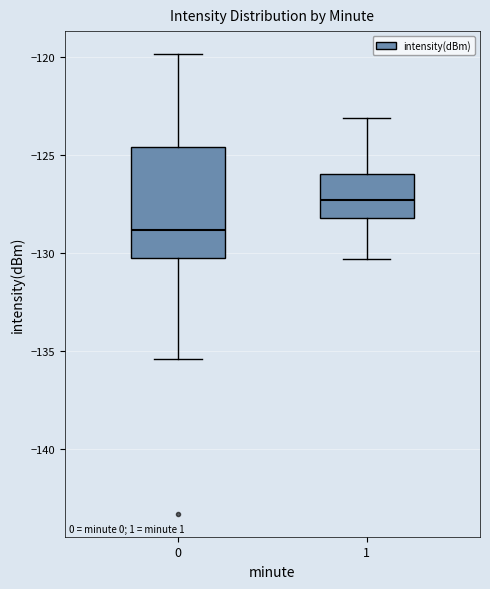

Which box has the lowest median line?

0